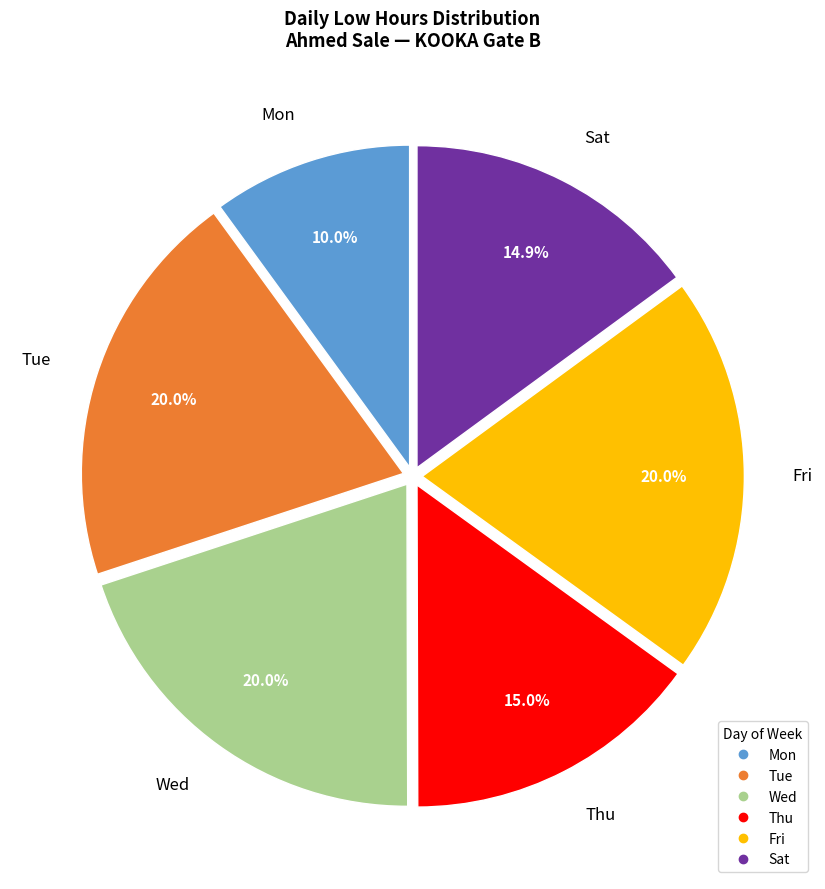

Does any single category account for the majority?

No